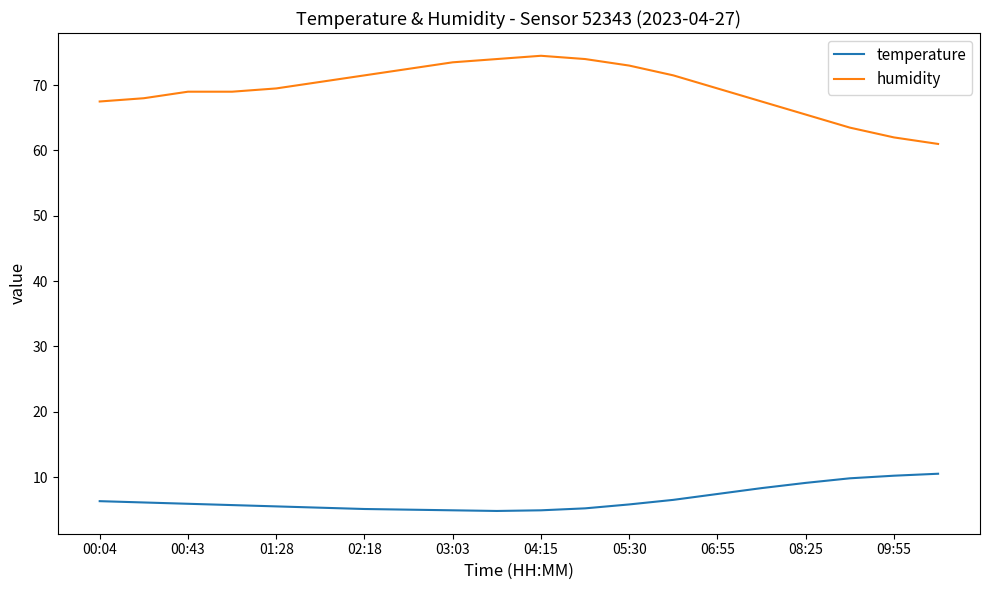

Which series has the widest spread of values?

humidity